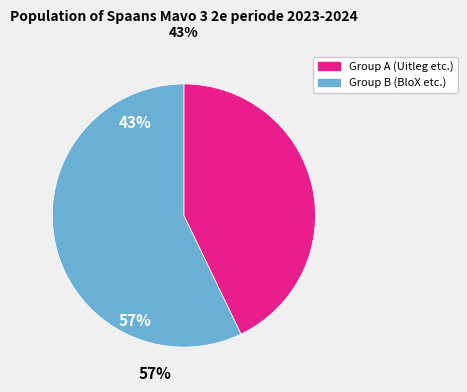

Is there any slice that represents more than half of the pie?

Yes